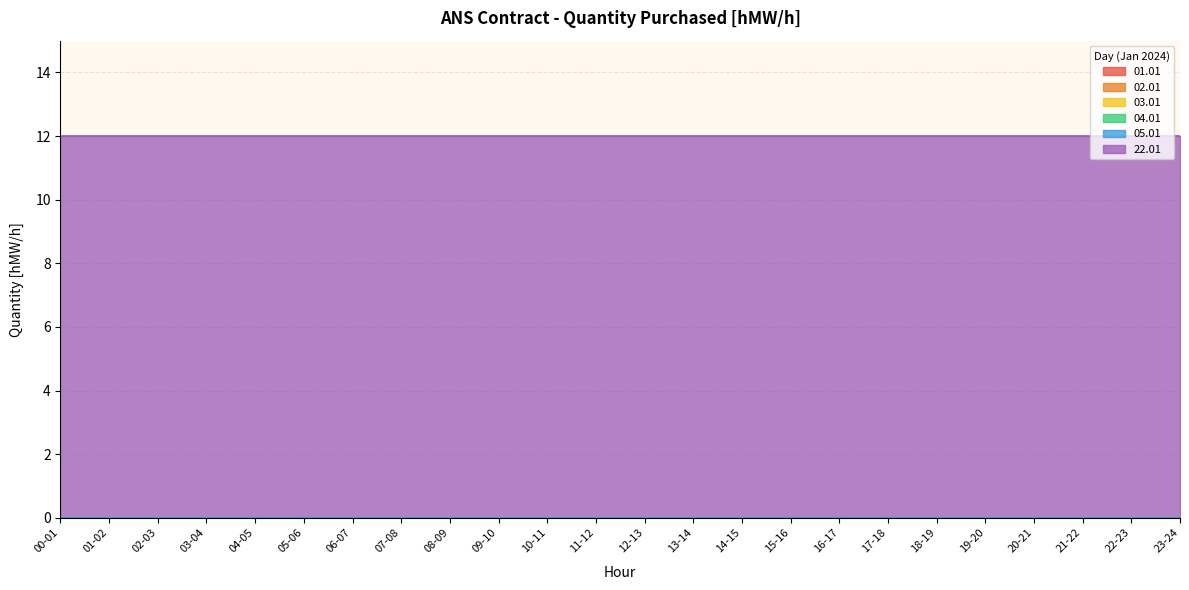

What is the label of the 2nd point from the right?

22-23